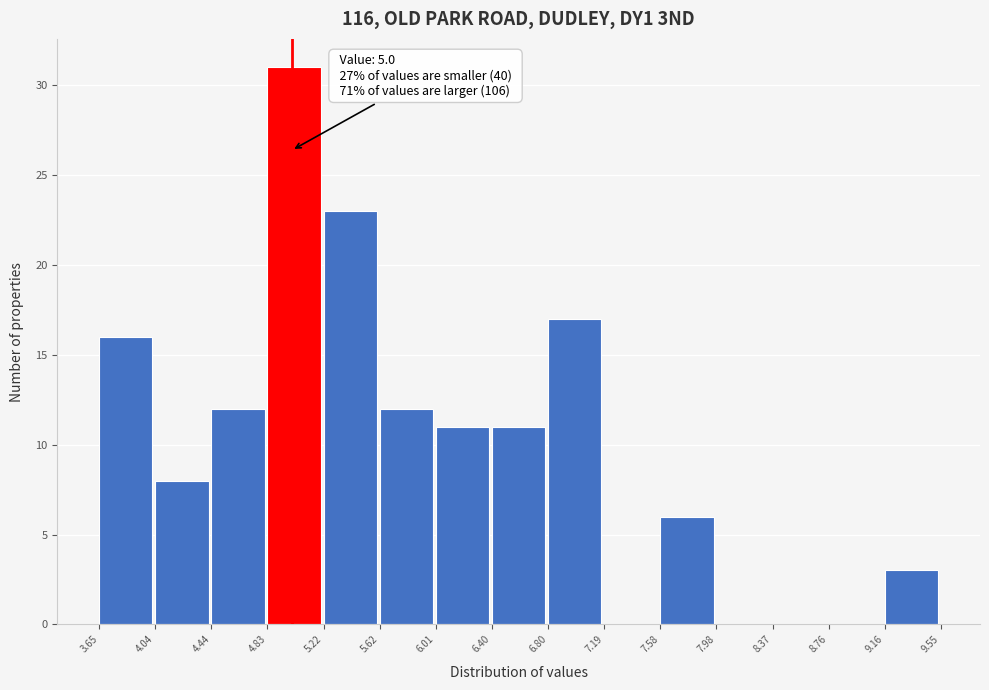

Which range on the x-axis has the tallest bar?

4.83 to 5.22